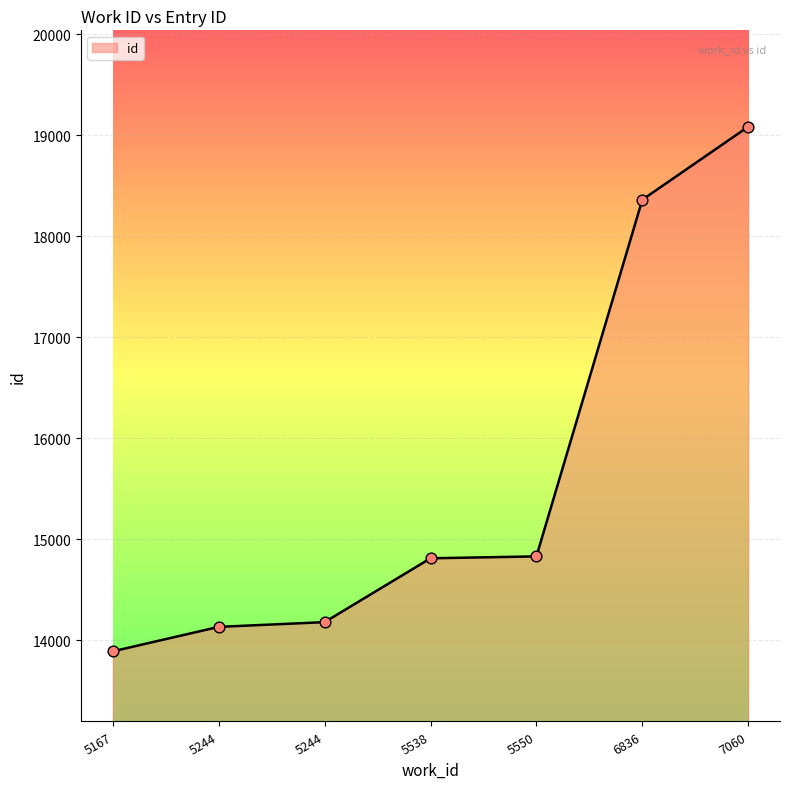

What is the ratio of the value at 5550 to the value at 5244?

1.0